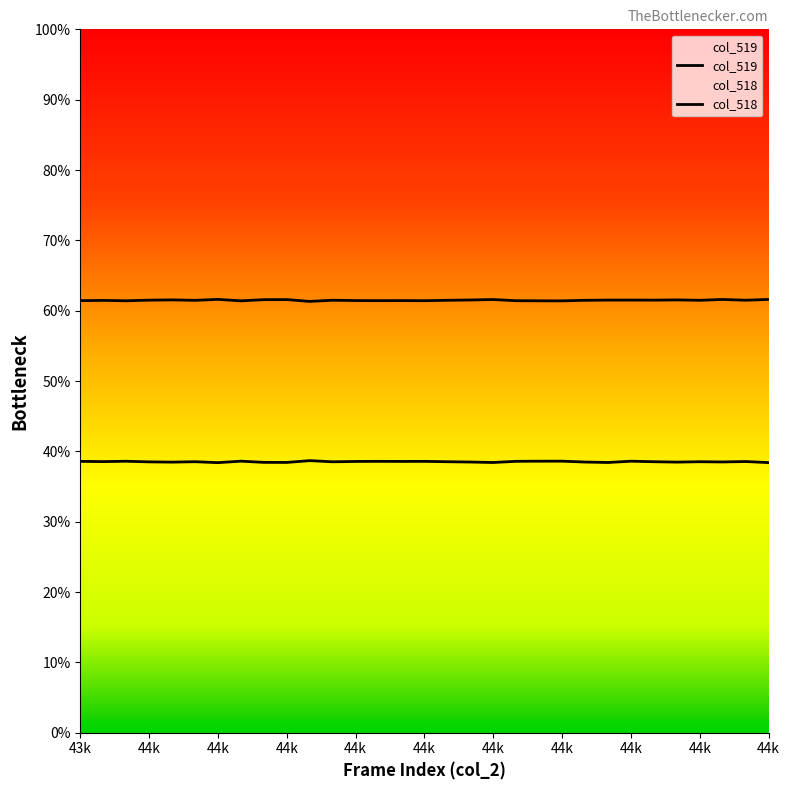

At 43999, list the series in order from largest to smallest.

col_519, col_518